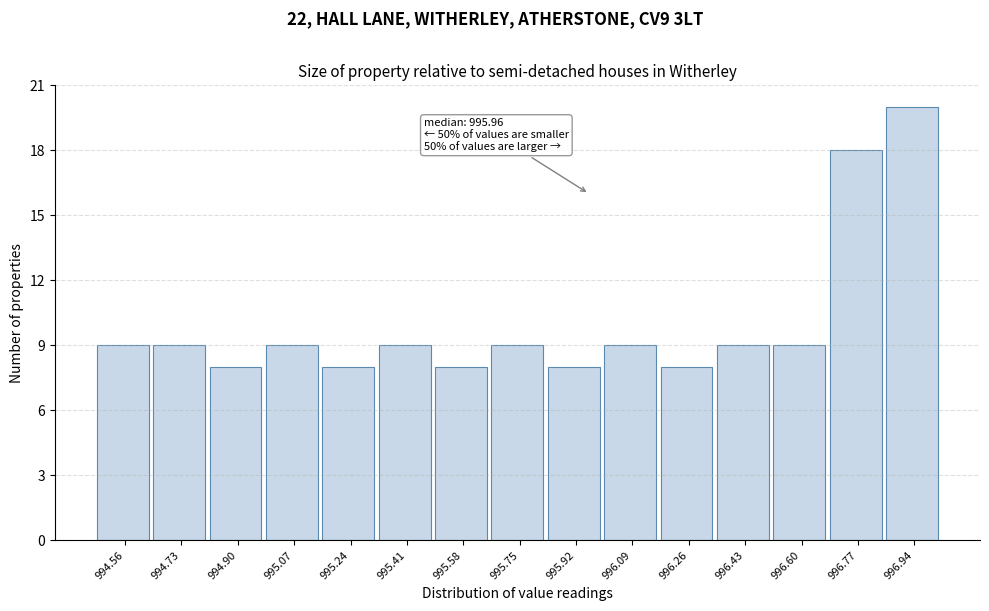

Over which range of the x-axis is the bar tallest?

996.86 to 997.04